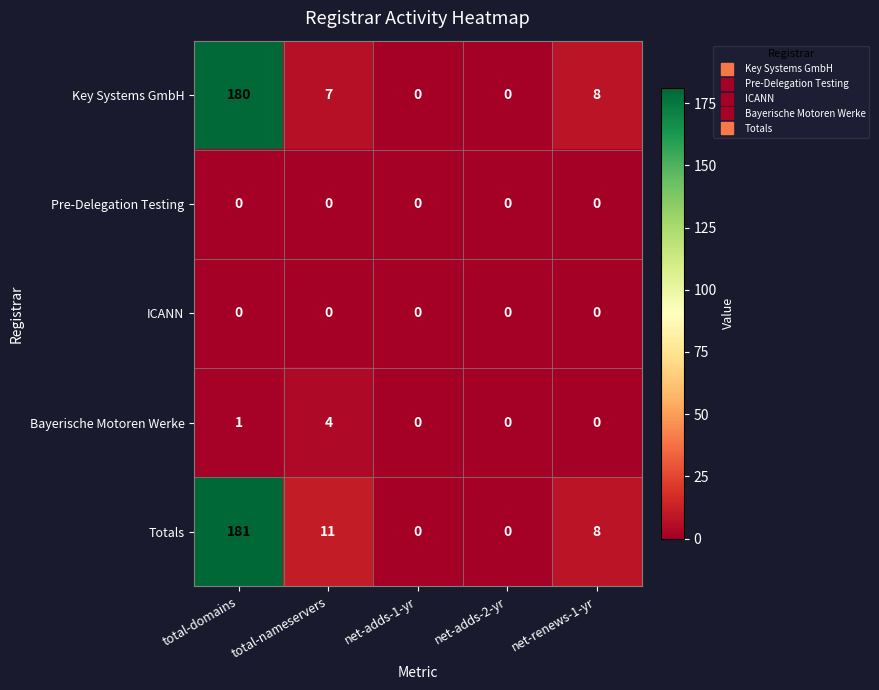

What is the greatest value displayed?

181